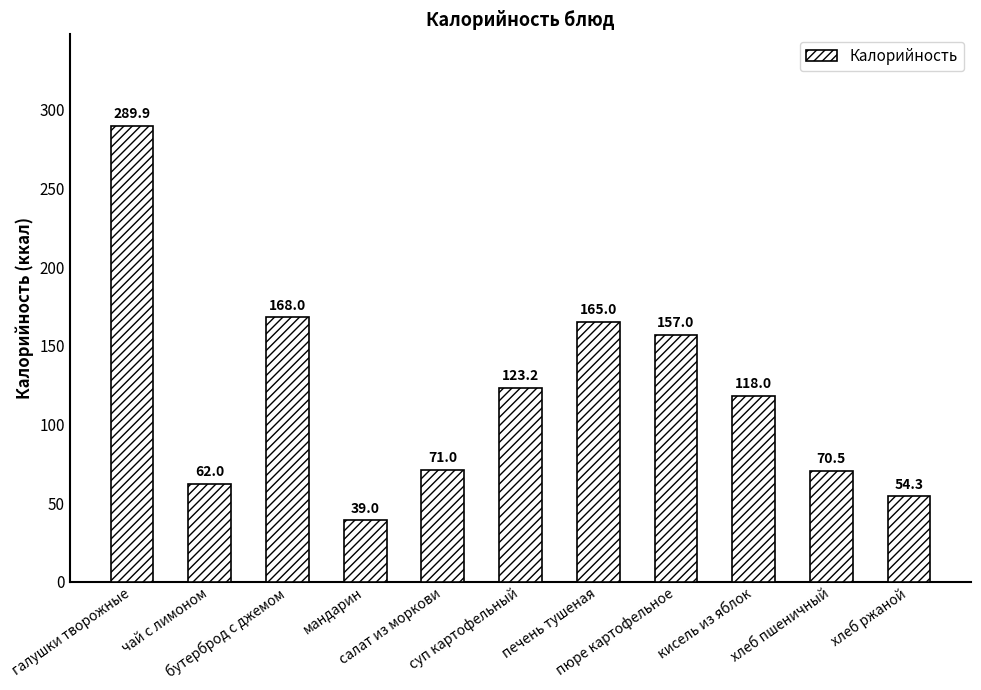

What is the maximum value shown in the chart?

289.9